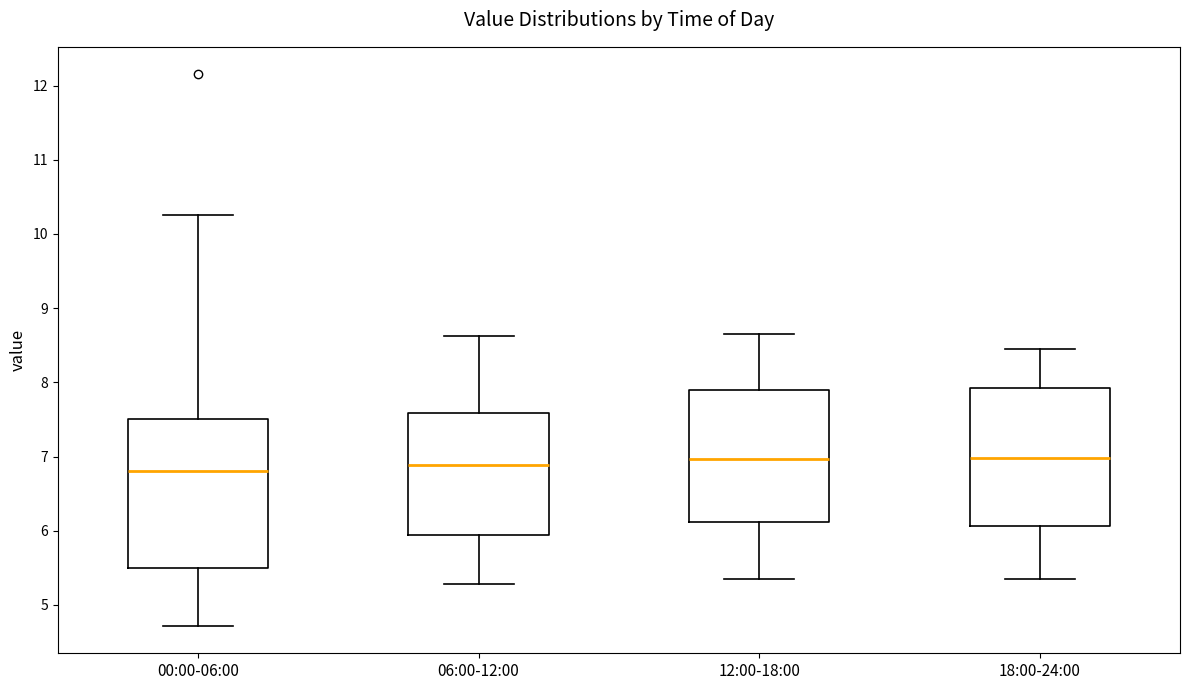

Reading left to right, read every box against the y-axis: the position of its median line, the range the box covers, and the ends of its whiskers. The values are not printed on the chart, so give them approximately, as read against the axis.

00:00-06:00: median 6.8, box 5.5 to 7.5, whiskers 4.7 to 10.3
06:00-12:00: median 6.9, box 5.9 to 7.6, whiskers 5.3 to 8.6
12:00-18:00: median 7.0, box 6.1 to 7.9, whiskers 5.4 to 8.7
18:00-24:00: median 7.0, box 6.1 to 7.9, whiskers 5.4 to 8.5